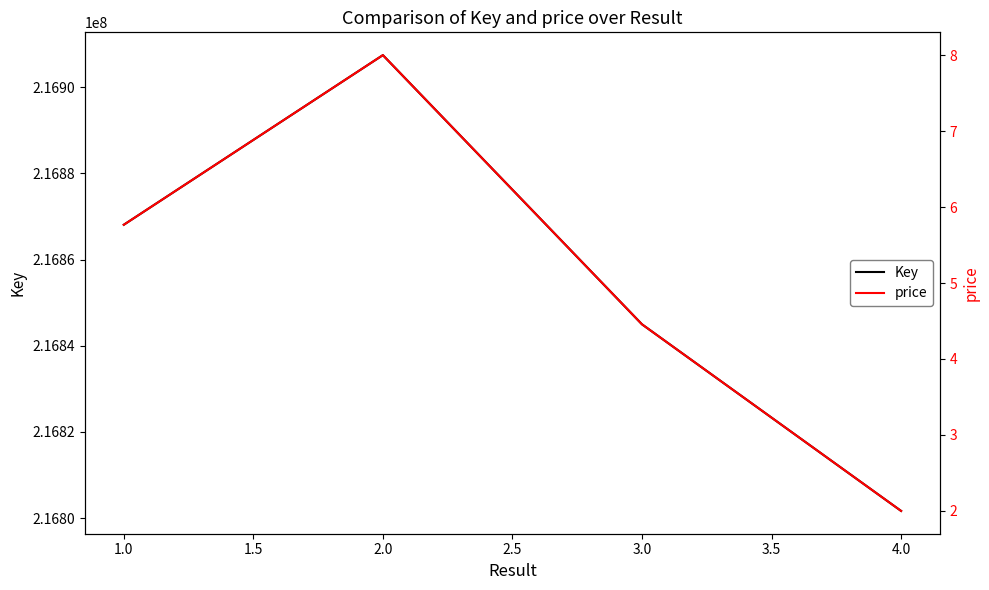

How many lines are shown in the chart?

2